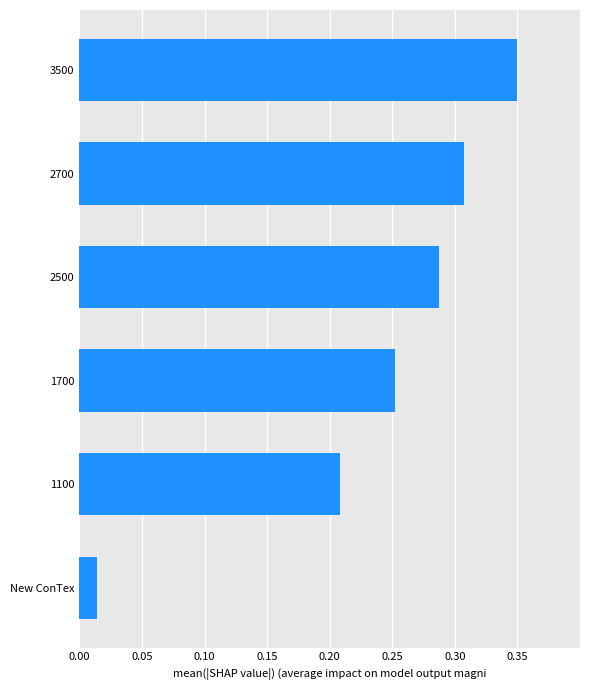

Does the chart contain any negative values?

No